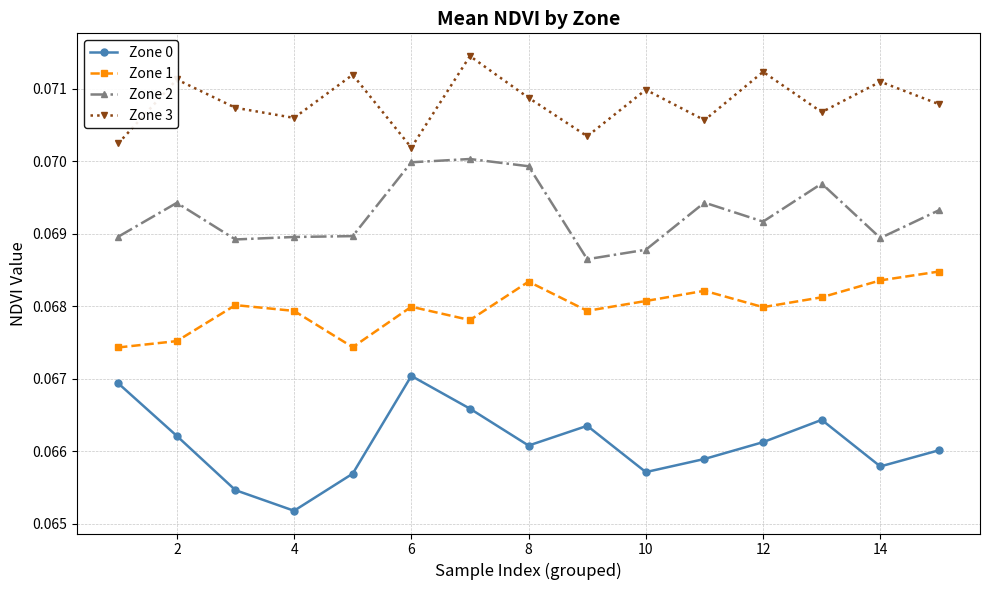

How many Zone 2 values are between 0 and 1?

15